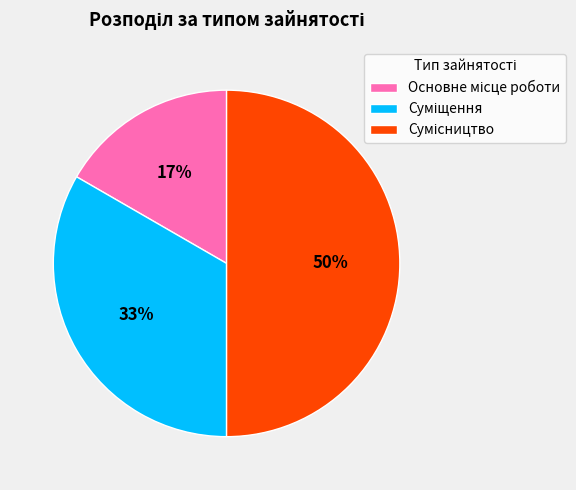

To the nearest percent, what is the average slice percentage?

33%